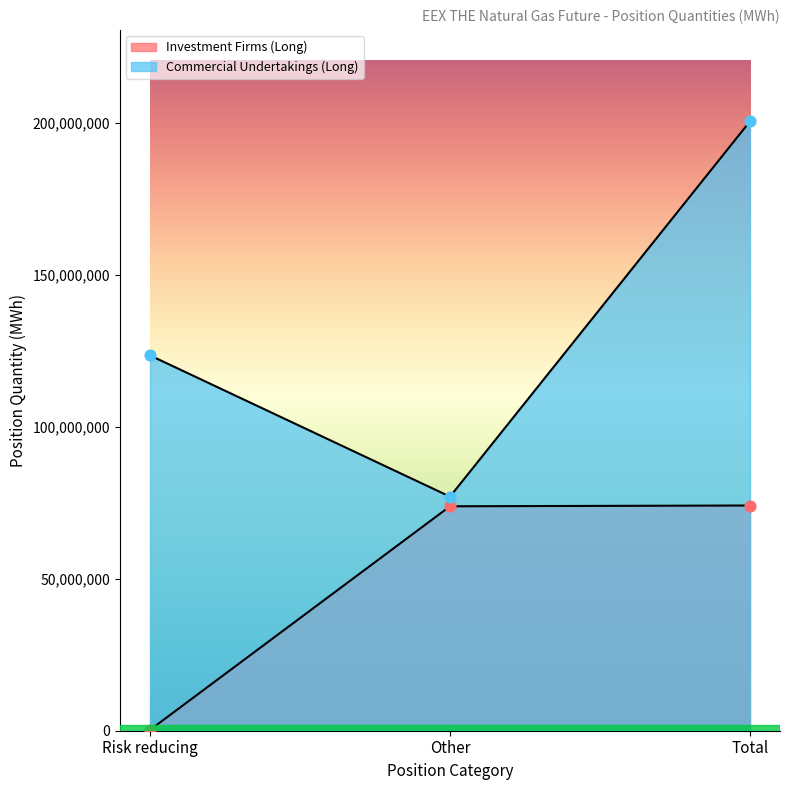

What are all the series names shown in the legend?

Investment Firms (Long), Commercial Undertakings (Long)